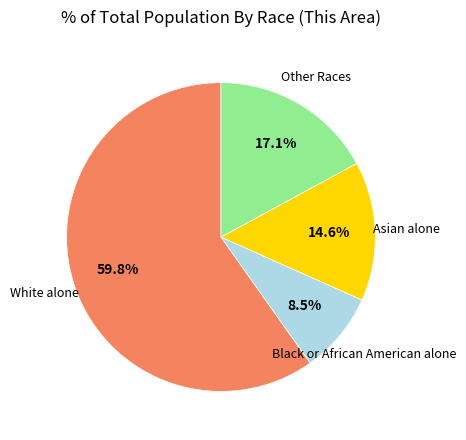

Is there any slice that represents more than half of the pie?

Yes